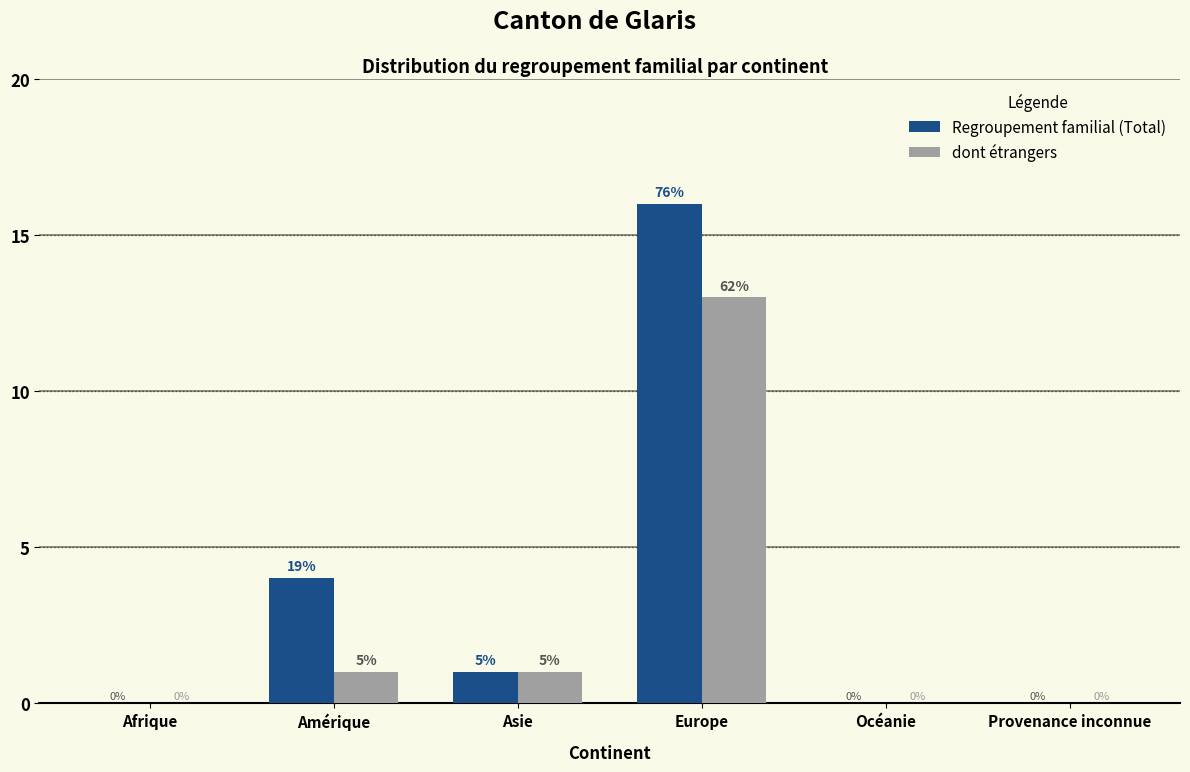

Reading left to right, transcribe all the data shown in this chart.

Regroupement familial (Total): Afrique=0	Amérique=4	Asie=1	Europe=16	Océanie=0	Provenance inconnue=0
dont étrangers: Afrique=0	Amérique=1	Asie=1	Europe=13	Océanie=0	Provenance inconnue=0